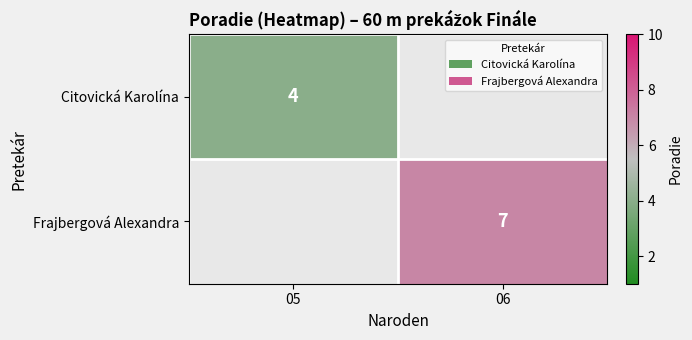

The Citovická Karolína series shows 4 at 05. True or false?

True